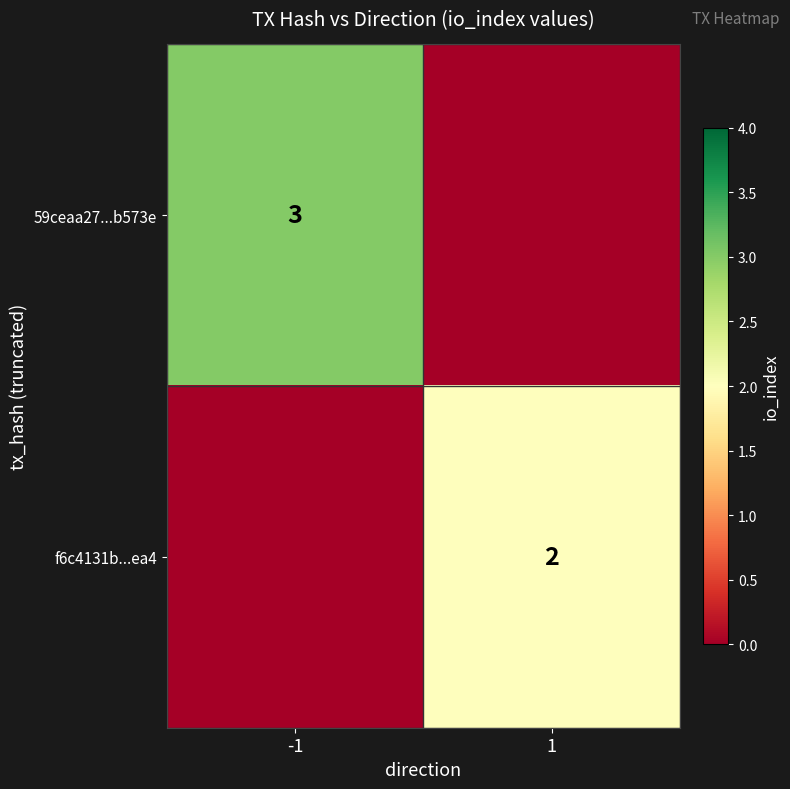

Which category has the lowest value across all series?

1